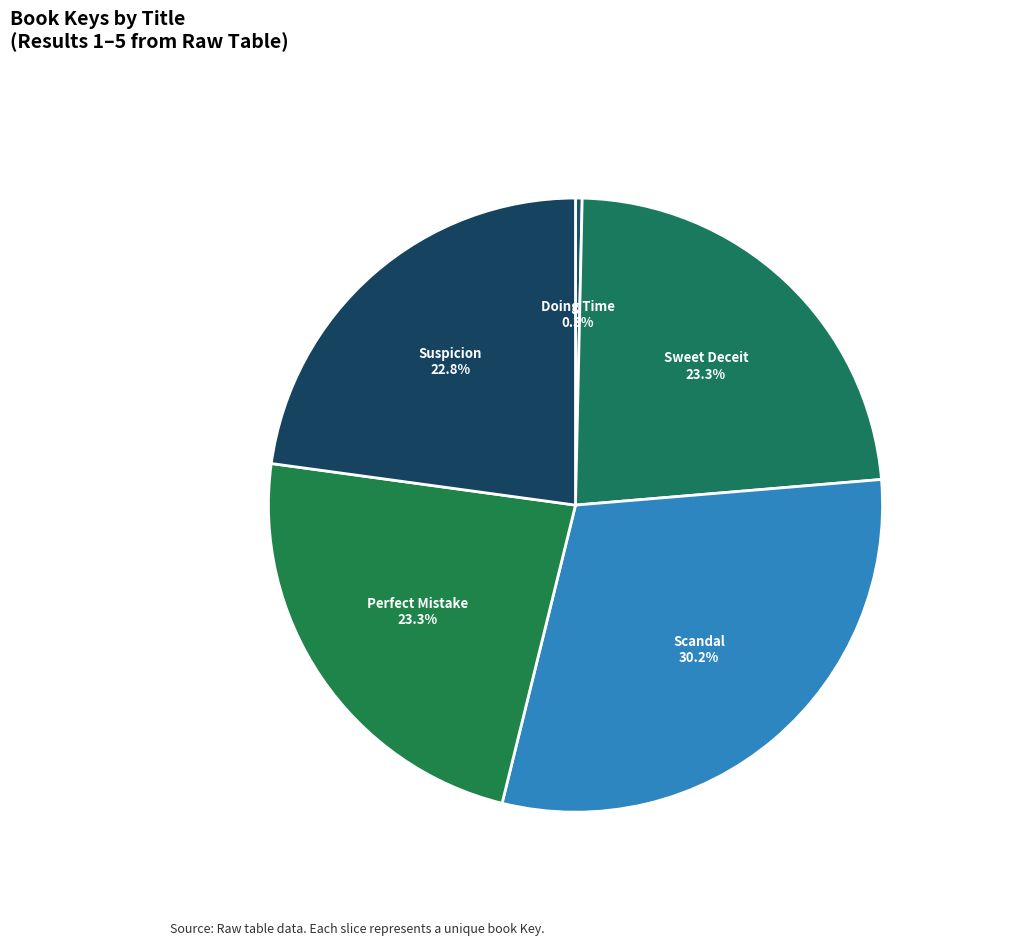

How many segments does this pie chart have?

5